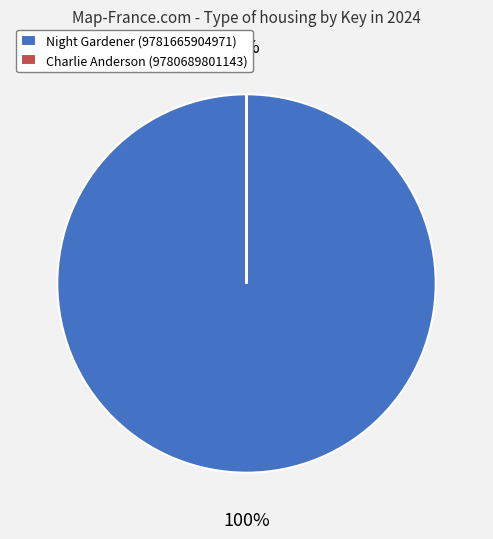

Count the number of slices in the pie.

2